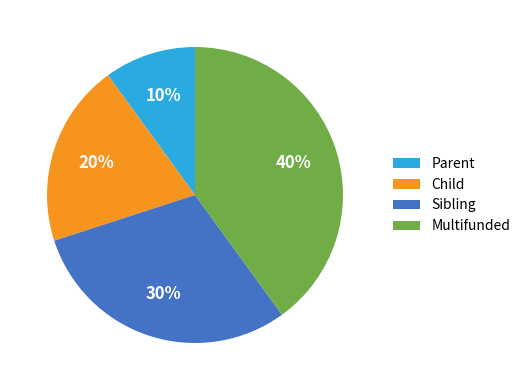

Which category has the biggest portion of the pie?

Multifunded